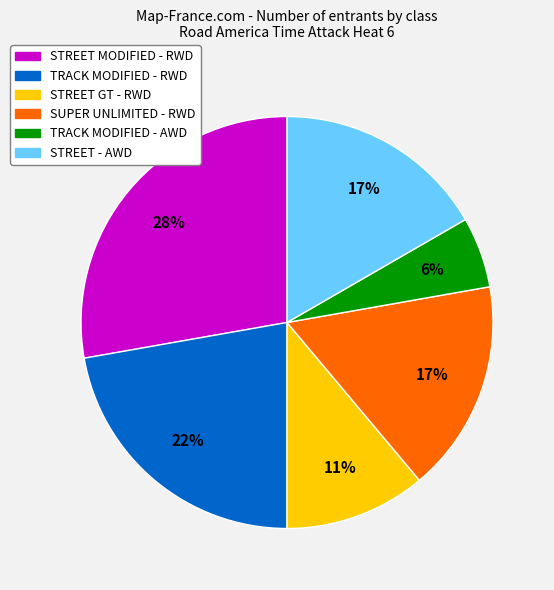

Is there a majority slice in this chart?

No